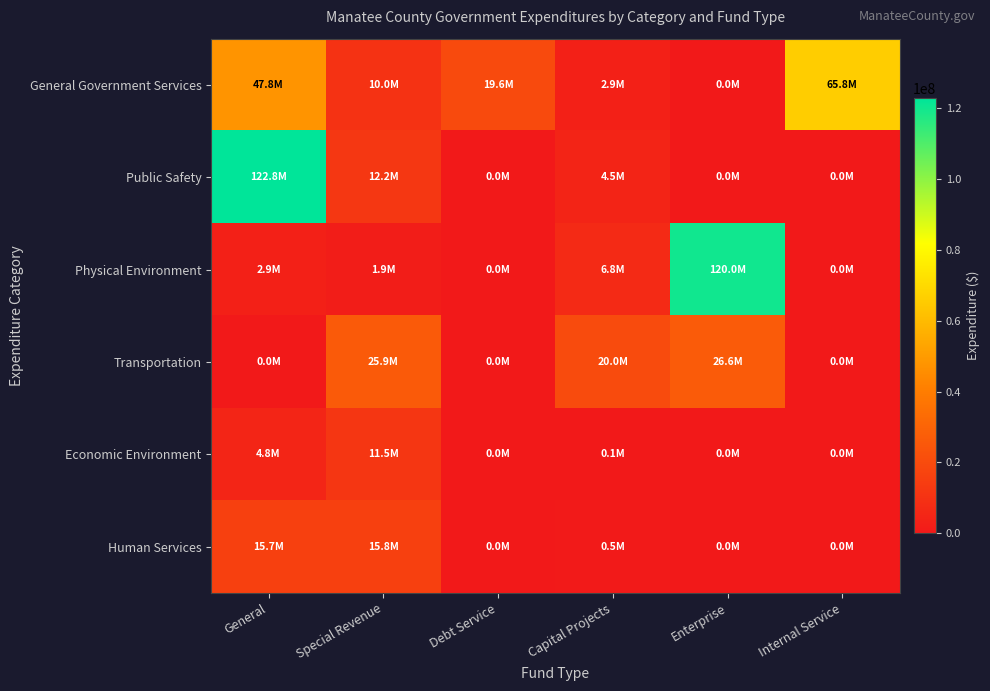

Reading left to right, what are all the values shown in this chart?

General Government Services: General=47826000	Special Revenue=9973000	Debt Service=19649000	Capital Projects=2910000	Enterprise=0	Internal Service=65815000
Public Safety: General=122767000	Special Revenue=12167000	Debt Service=0	Capital Projects=4526000	Enterprise=0	Internal Service=0
Physical Environment: General=2885000	Special Revenue=1897000	Debt Service=0	Capital Projects=6773000	Enterprise=120003000	Internal Service=0
Transportation: General=0	Special Revenue=25945000	Debt Service=0	Capital Projects=20044000	Enterprise=26610000	Internal Service=0
Economic Environment: General=4805000	Special Revenue=11513000	Debt Service=0	Capital Projects=100000	Enterprise=0	Internal Service=0
Human Services: General=15712000	Special Revenue=15804000	Debt Service=0	Capital Projects=463000	Enterprise=0	Internal Service=0